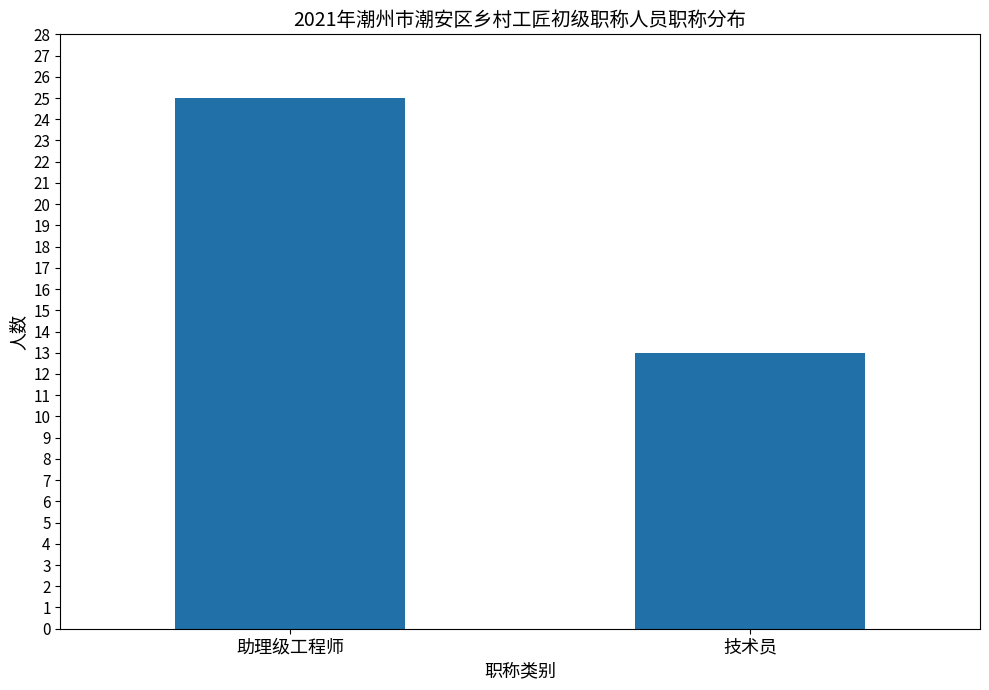

What is the greatest value displayed?

25